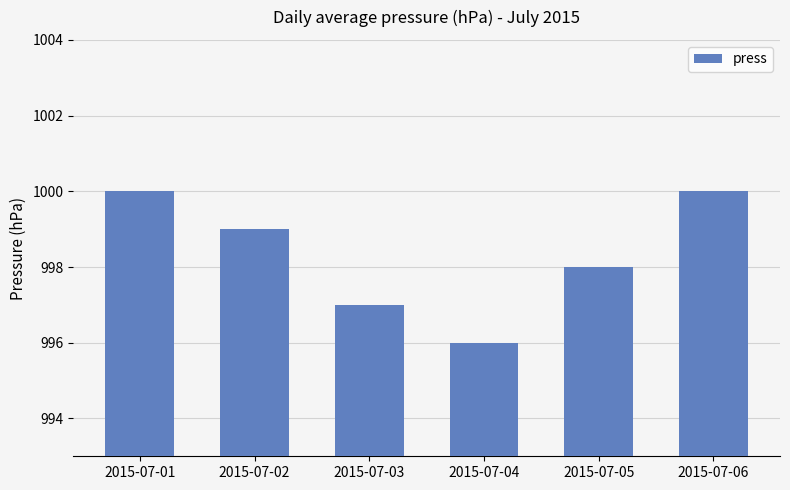

What is the difference between the values at 2015-07-02 and 2015-07-03?

2